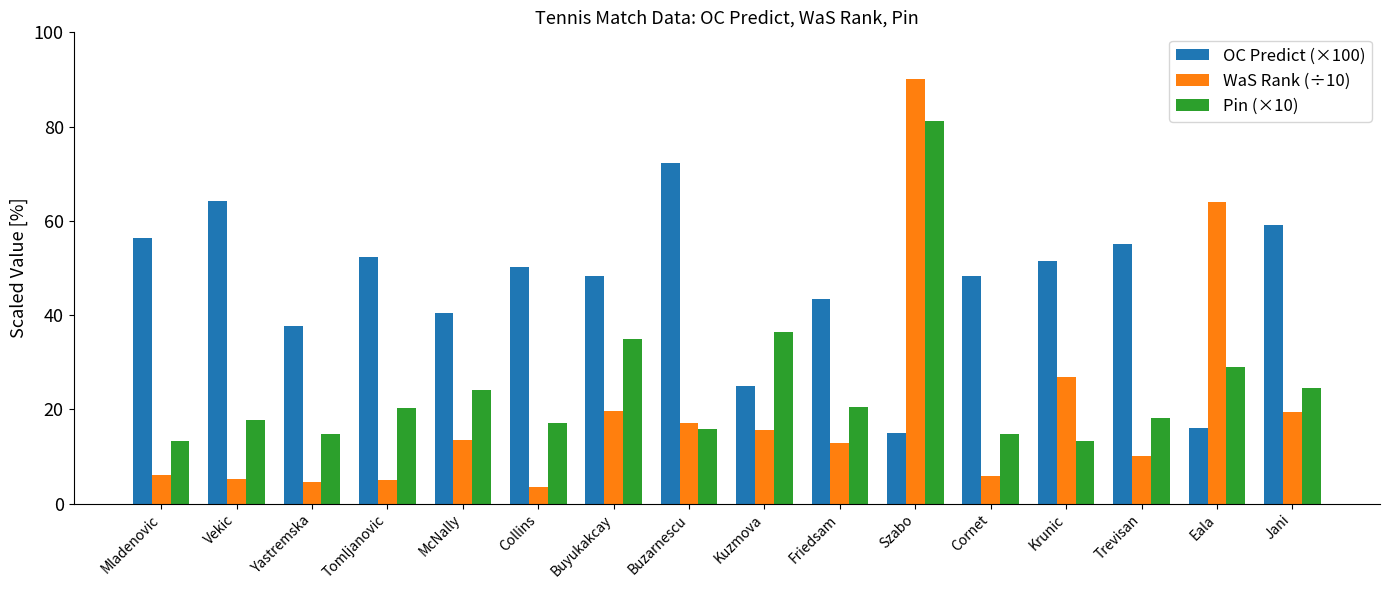

The OC Predict (×100) series shows 50.1 at Collins. True or false?

True